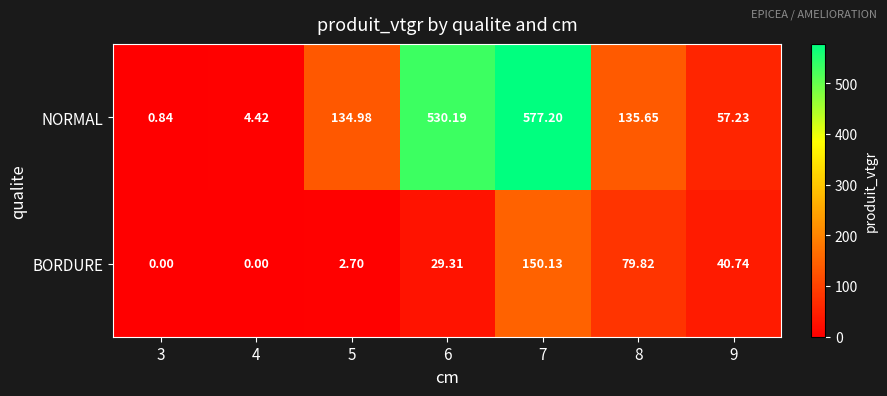

At how many categories does at least one series exceed 558?

1